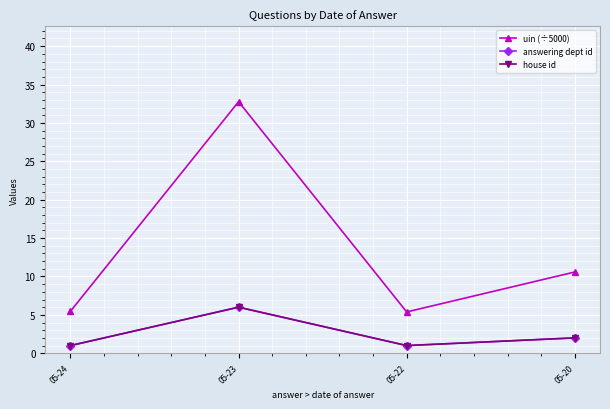

True or false: answering dept id has a value of 9.7 at 05-23.

False